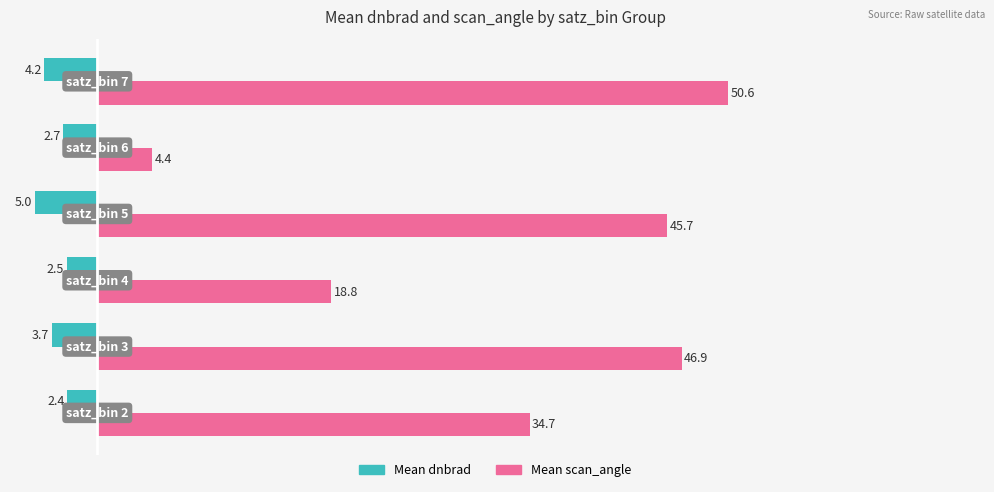

What is the sum of all Mean dnbrad values?

-20.5